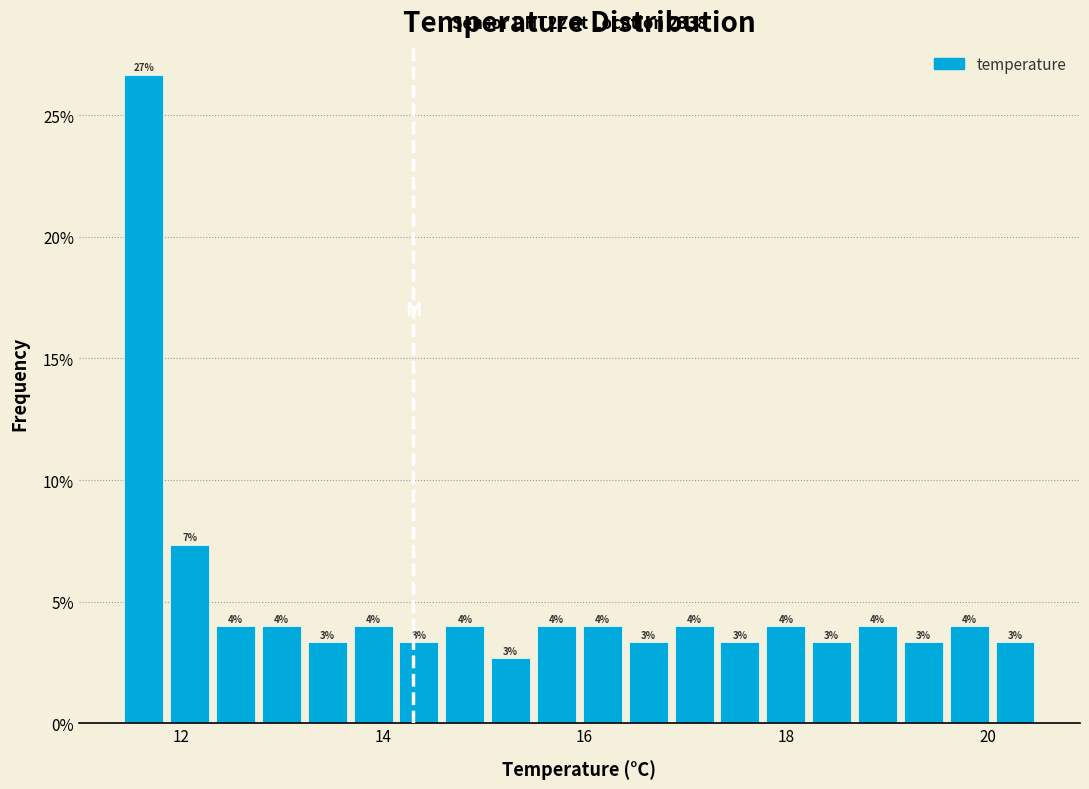

Around what value on the x-axis is the tallest bar? Give the approximate position of its centre, as read against the axis.

11.6